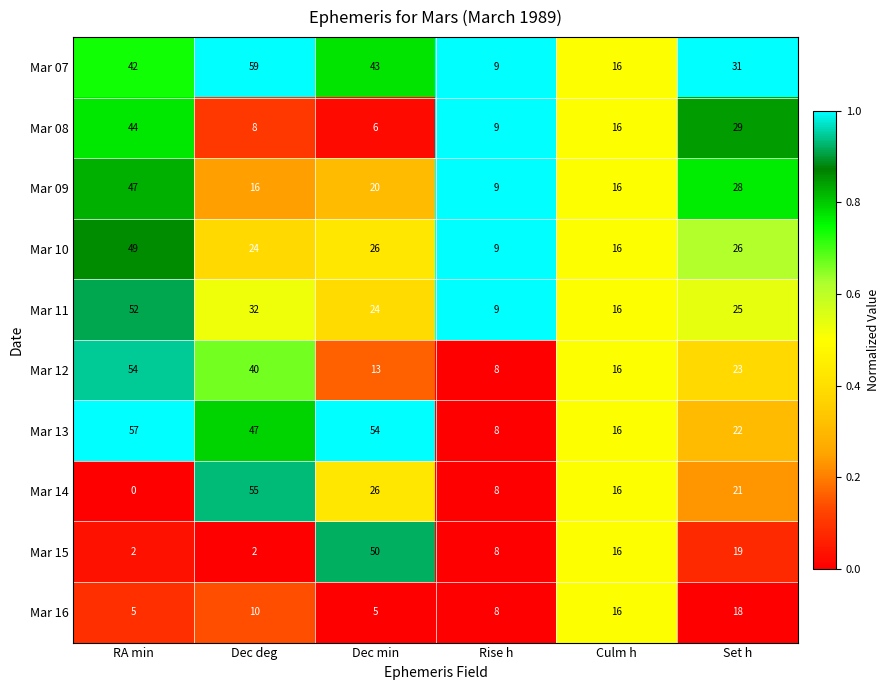

What is the approximate value of Mar 08 at Dec deg, to the nearest 5?

10